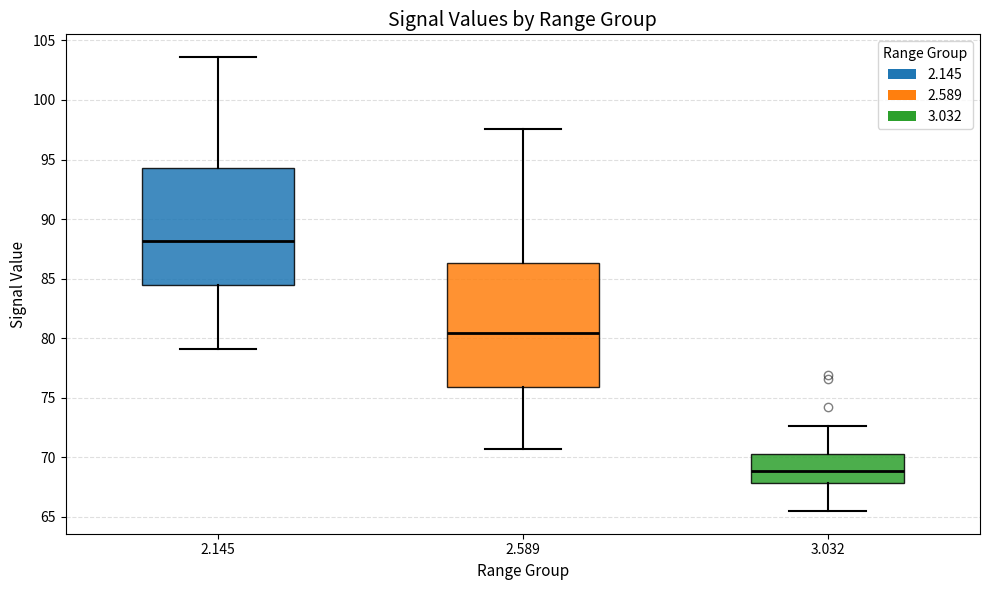

Reading left to right, read every box against the y-axis: the position of its median line, the range the box covers, and the ends of its whiskers. The values are not printed on the chart, so give them approximately, as read against the axis.

2.145: median 88.0, box 84.5 to 94.5, whiskers 79.0 to 103.5
2.589: median 80.5, box 76.0 to 86.5, whiskers 70.5 to 97.5
3.032: median 69.0, box 68.0 to 70.5, whiskers 65.5 to 72.5